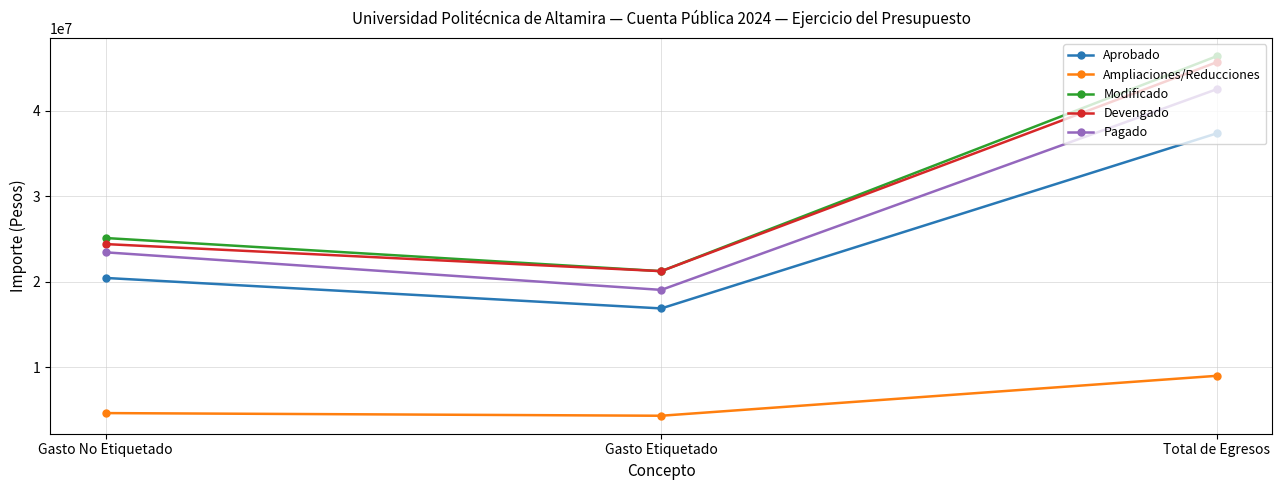

What is the maximum value shown in the chart?

46359226